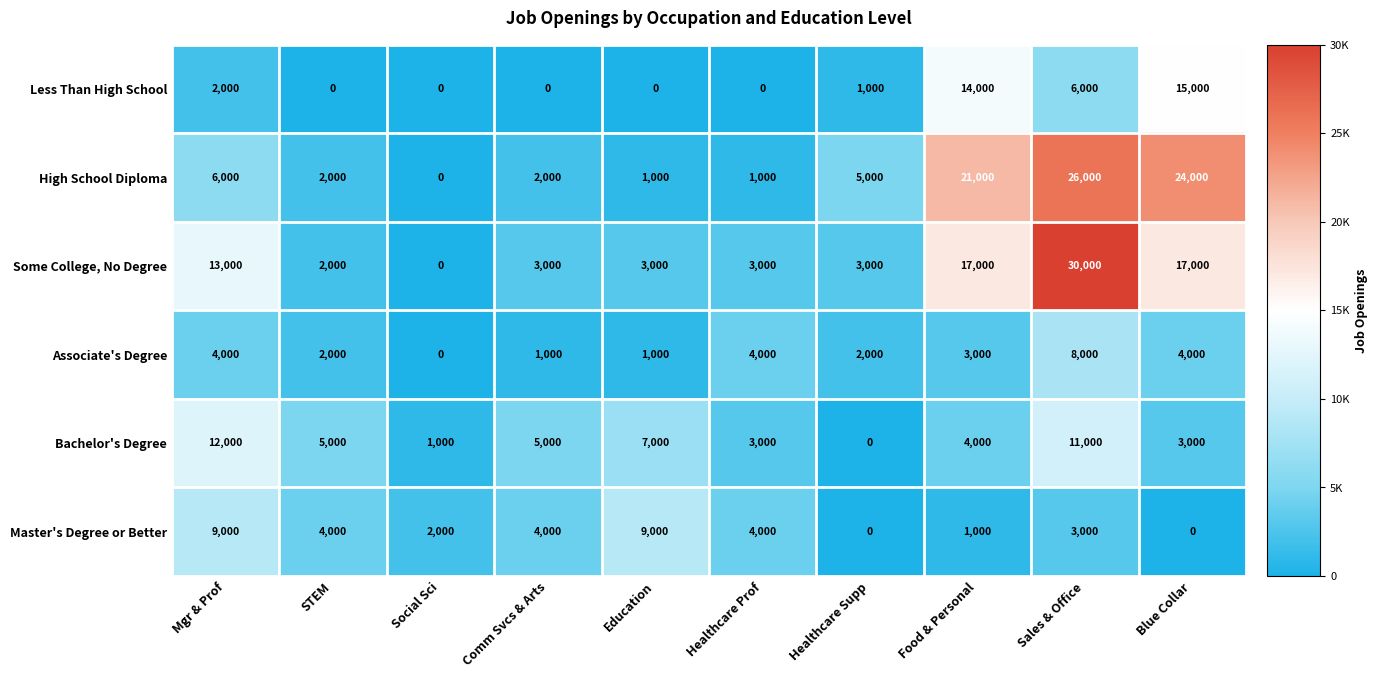

What is the difference between the Bachelor's Degree values at Social Sci and Sales & Office?

10000